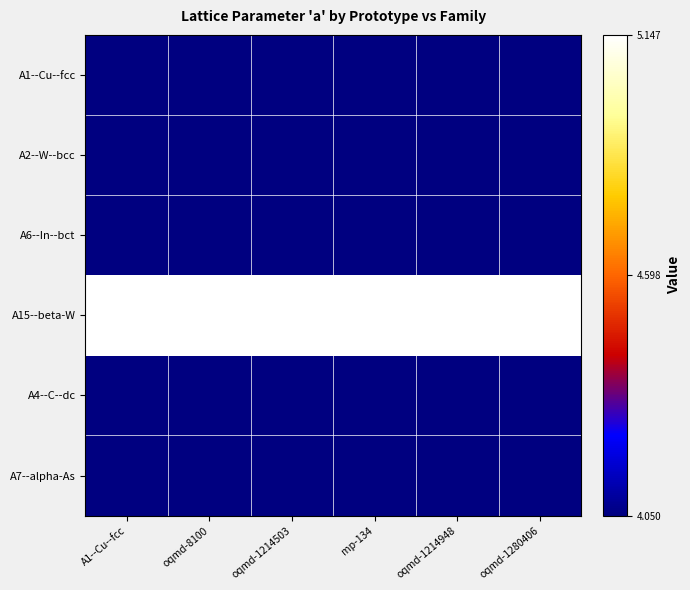

Reading right to left, what are all the values shown in this chart?

A1--Cu--fcc: oqmd-1280406=0.0	oqmd-1214948=0.0	mp-134=0.0	oqmd-1214503=0.0	oqmd-8100=0.0	A1--Cu--fcc=0.0
A2--W--bcc: oqmd-1280406=0.0	oqmd-1214948=0.0	mp-134=0.0	oqmd-1214503=0.0	oqmd-8100=0.0	A1--Cu--fcc=0.0
A6--In--bct: oqmd-1280406=0.0	oqmd-1214948=0.0	mp-134=0.0	oqmd-1214503=0.0	oqmd-8100=0.0	A1--Cu--fcc=0.0
A15--beta-W: oqmd-1280406=1.0	oqmd-1214948=1.0	mp-134=1.0	oqmd-1214503=1.0	oqmd-8100=1.0	A1--Cu--fcc=1.0
A4--C--dc: oqmd-1280406=0.0	oqmd-1214948=0.0	mp-134=0.0	oqmd-1214503=0.0	oqmd-8100=0.0	A1--Cu--fcc=0.0
A7--alpha-As: oqmd-1280406=0.0	oqmd-1214948=0.0	mp-134=0.0	oqmd-1214503=0.0	oqmd-8100=0.0	A1--Cu--fcc=0.0